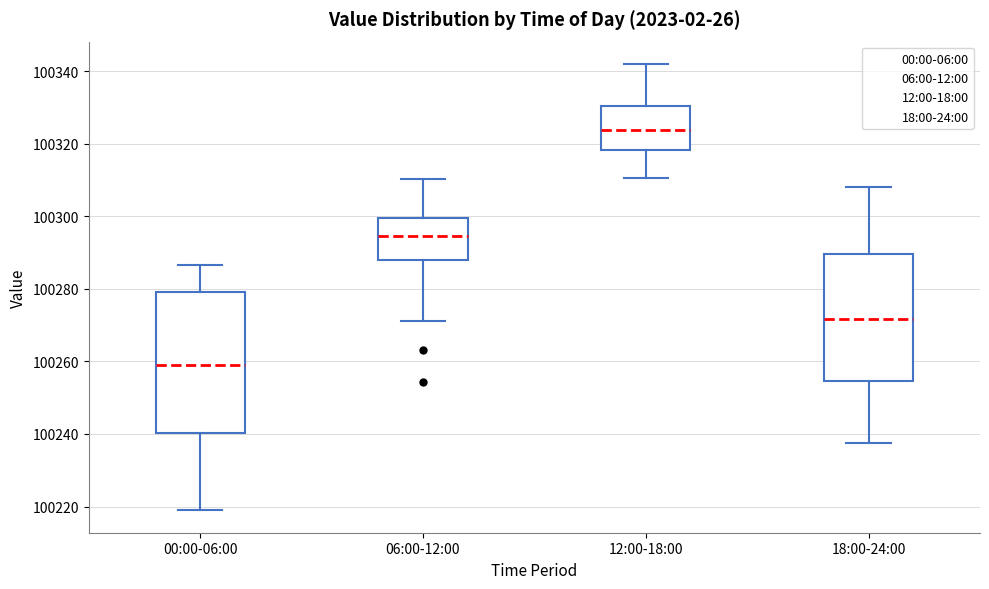

Which box has the highest median line?

12:00-18:00